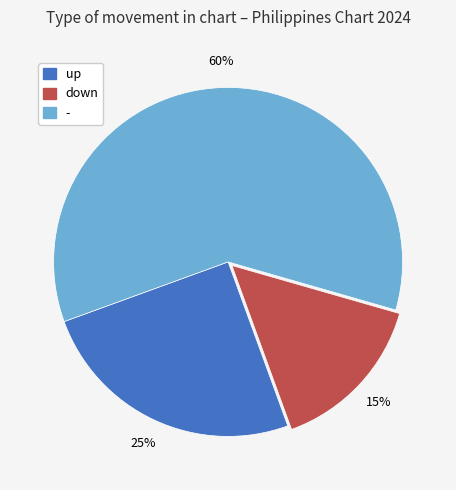

Which category has the smallest portion of the pie?

down